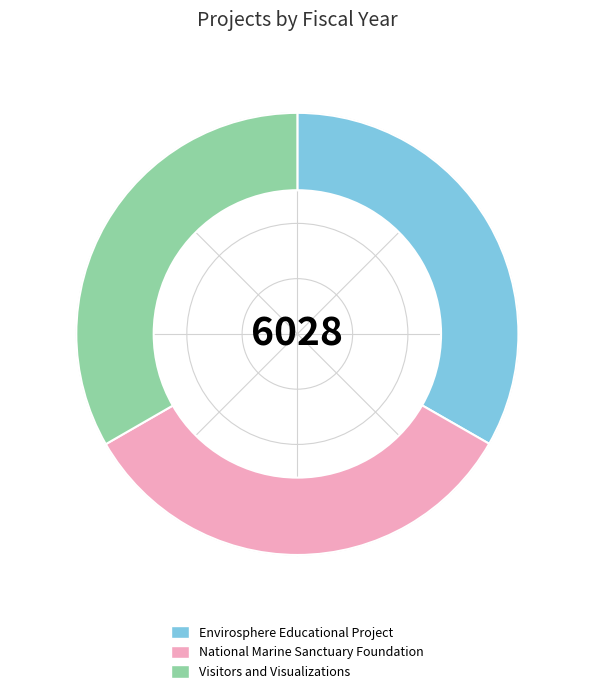

Is there any slice that represents more than half of the pie?

No